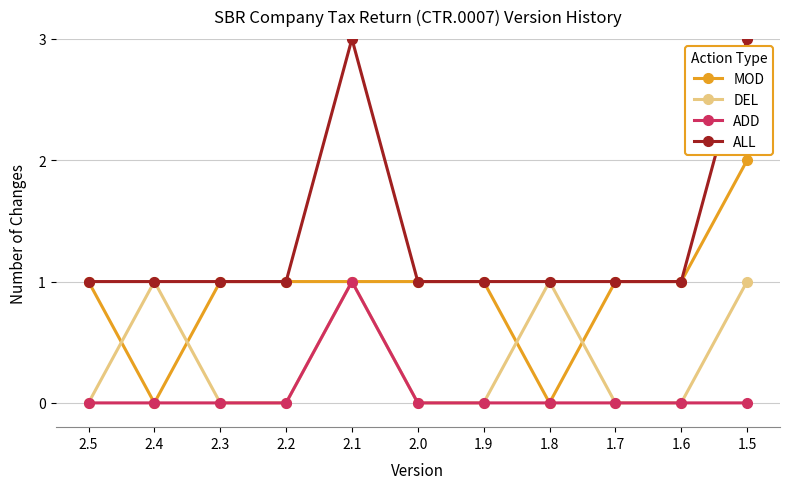

Rank the series by their average value, from lowest to highest.

ADD, DEL, MOD, ALL